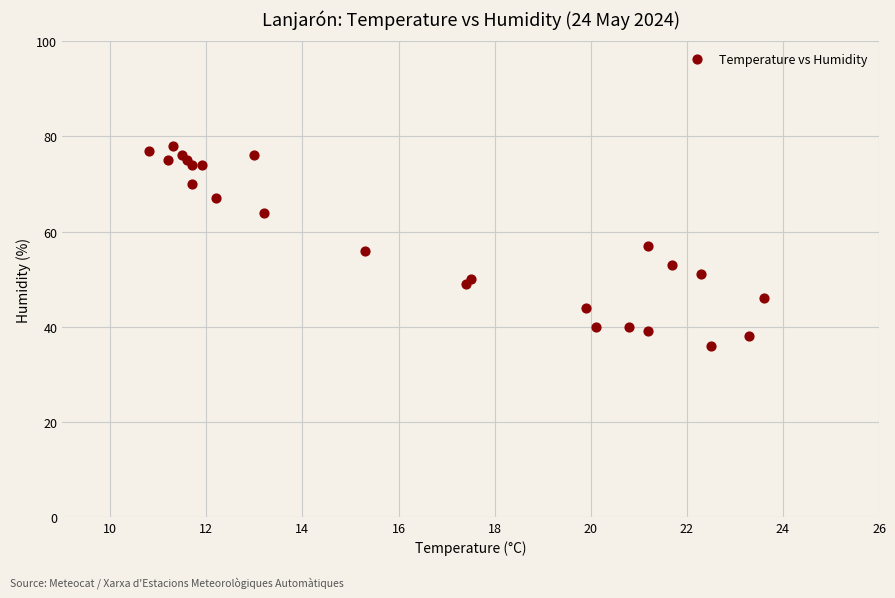

What is the range of Y values (max minus min)?

42